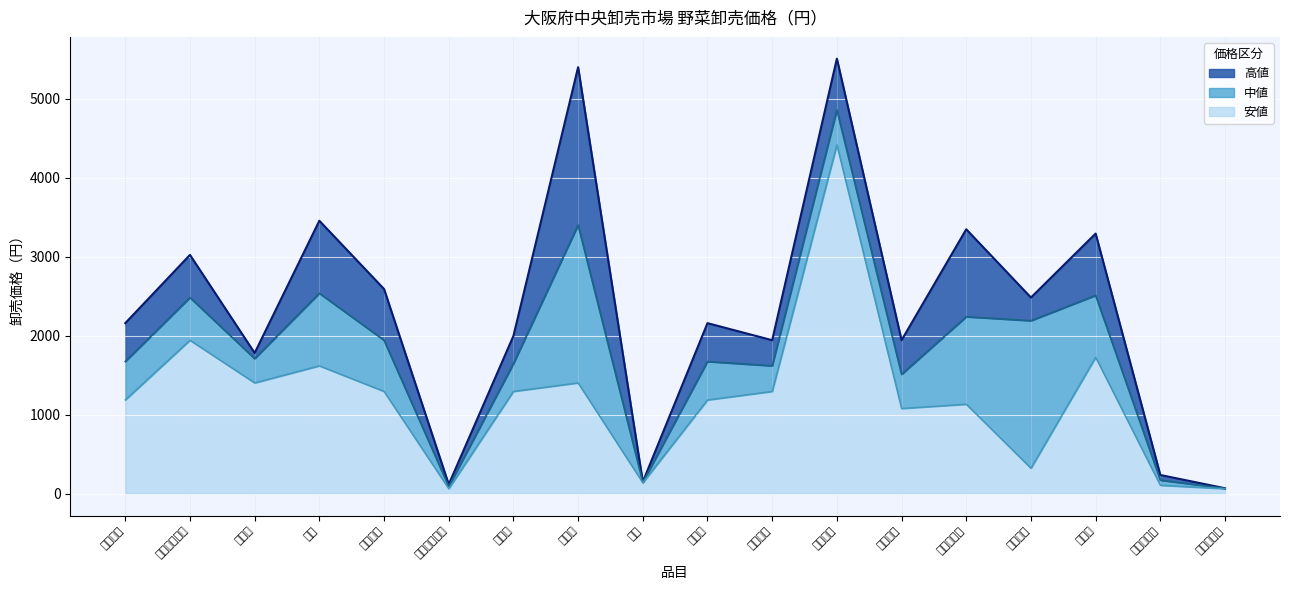

What is the average value of the 高値 series?

2315